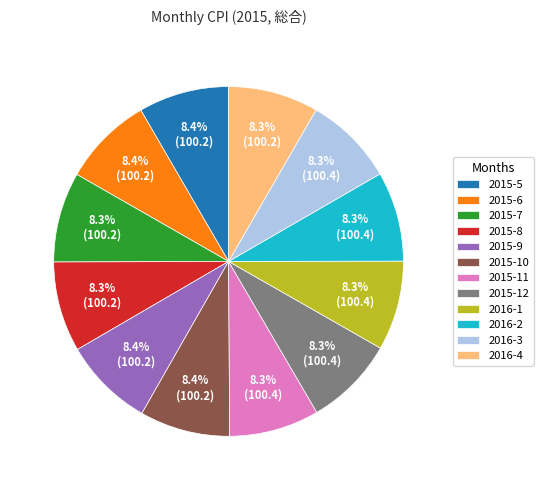

Count the number of slices in the pie.

12